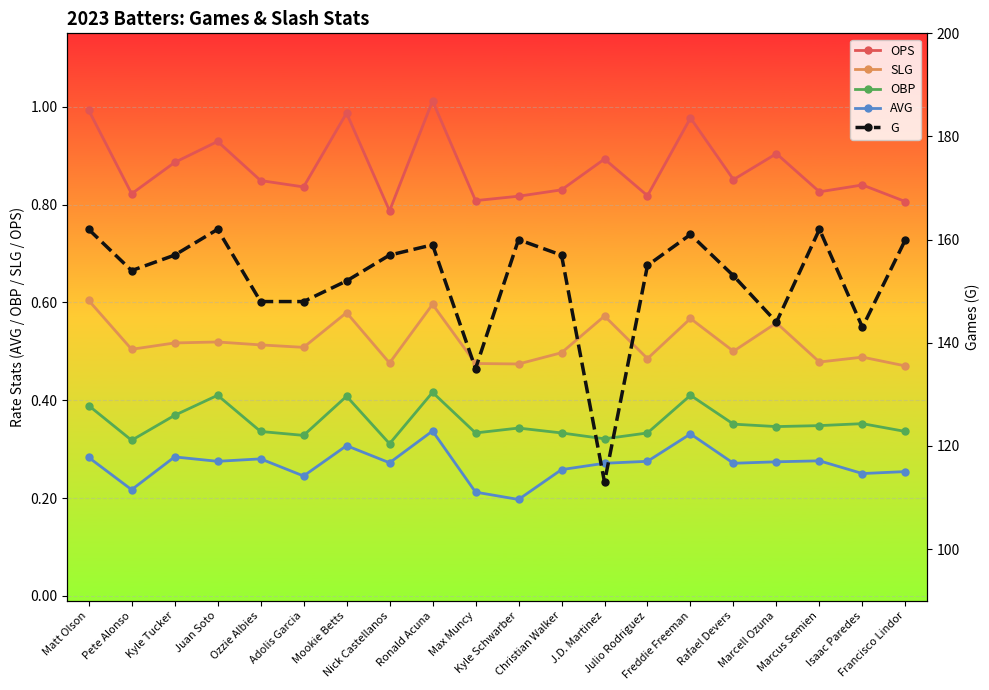

Read the OBP value at Adolis Garcia.

0.3